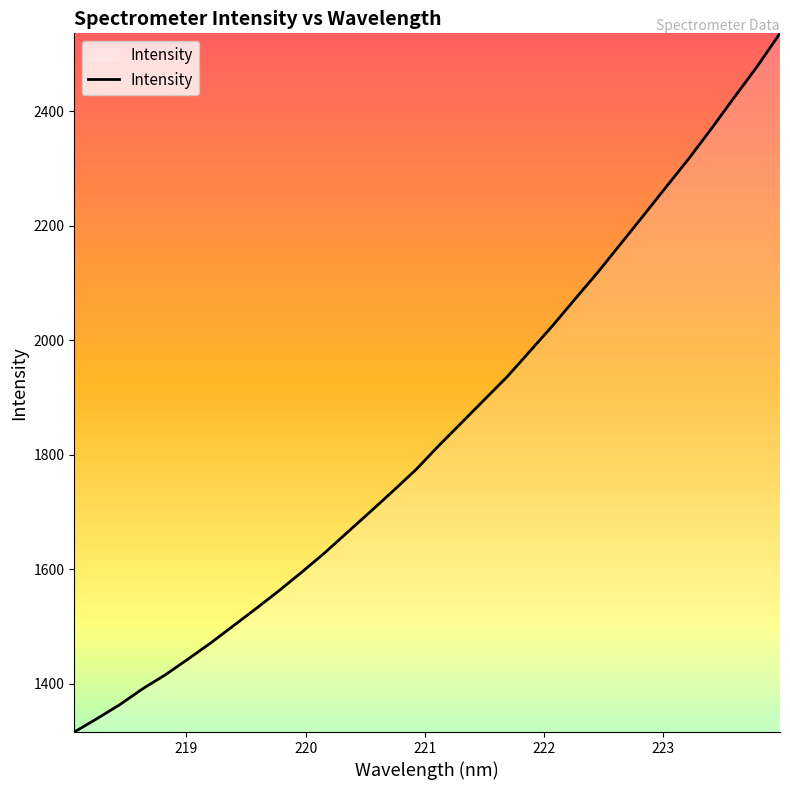

How many series are shown in this chart?

1